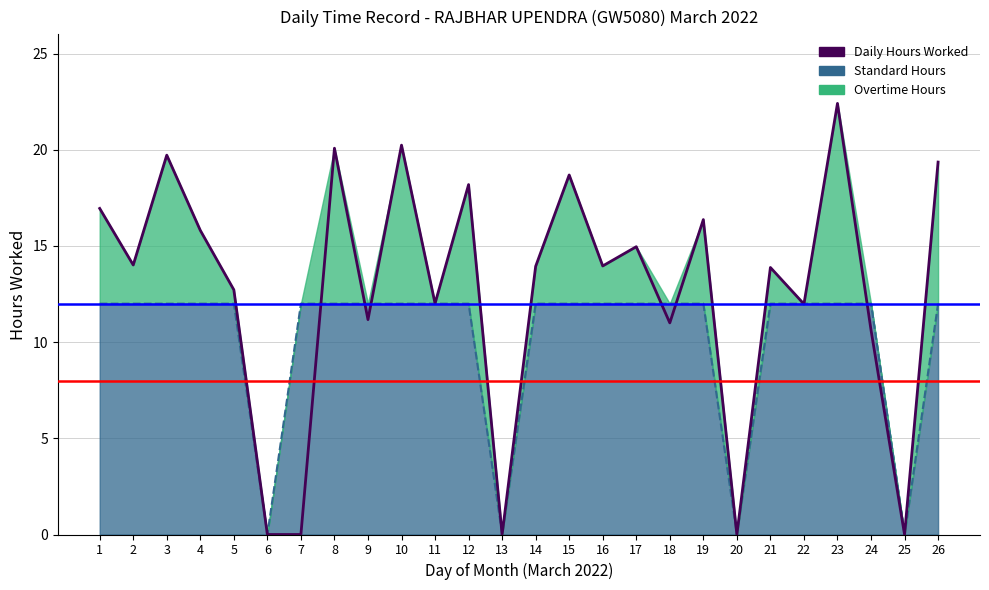

Reading right to left, what are all the values shown in this chart?

26=19.4	25=0.0	24=10.6	23=22.4	22=12.0	21=13.9	20=0.0	19=16.4	18=11.0	17=15.0	16=14.0	15=18.7	14=13.9	13=0.0	12=18.2	11=12.0	10=20.2	9=11.2	8=20.1	7=0.0	6=0.0	5=12.7	4=15.8	3=19.7	2=14.0	1=16.9